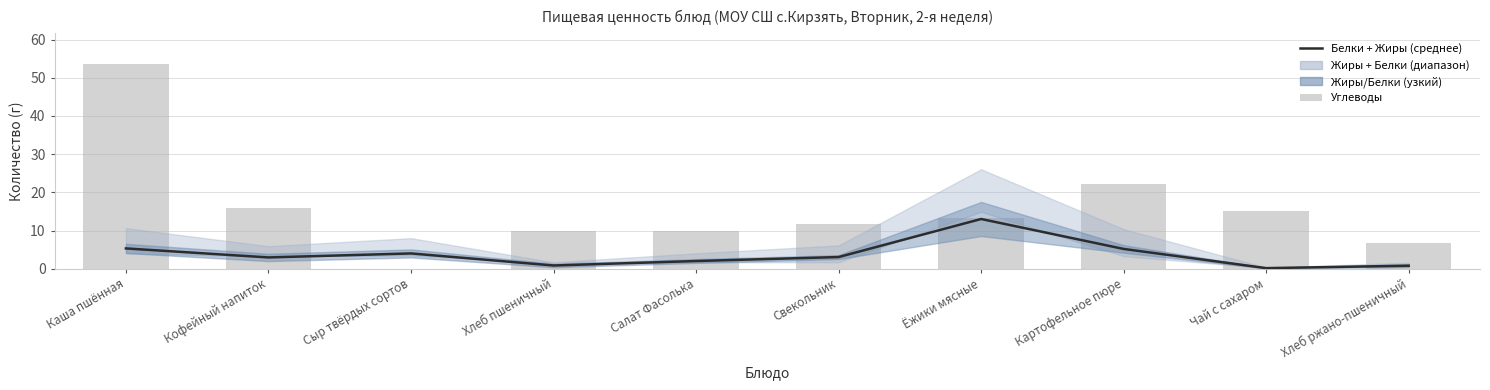

Reading left to right, extract all data points from this chart.

Белки + Жиры (среднее): 5.3	3.0	4.0	0.8	2.0	3.1	13.0	5.2	0.2	0.8
Углеводы: 53.6	15.9	0.0	9.8	9.8	11.7	13.3	22.2	15.0	6.8